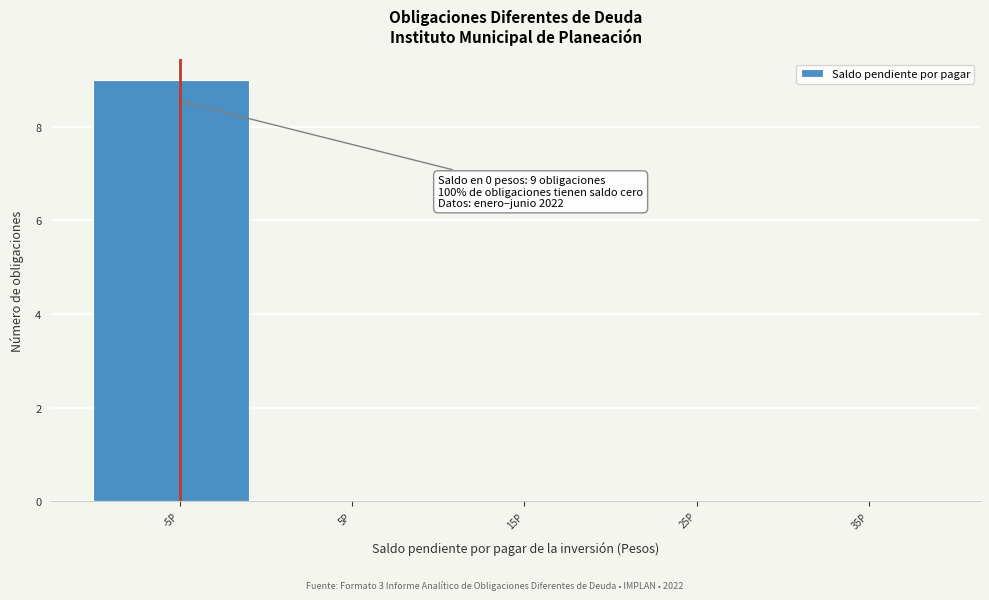

Reading left to right, extract all data points from this chart.

-5P=9	5P=0	15P=0	25P=0	35P=0